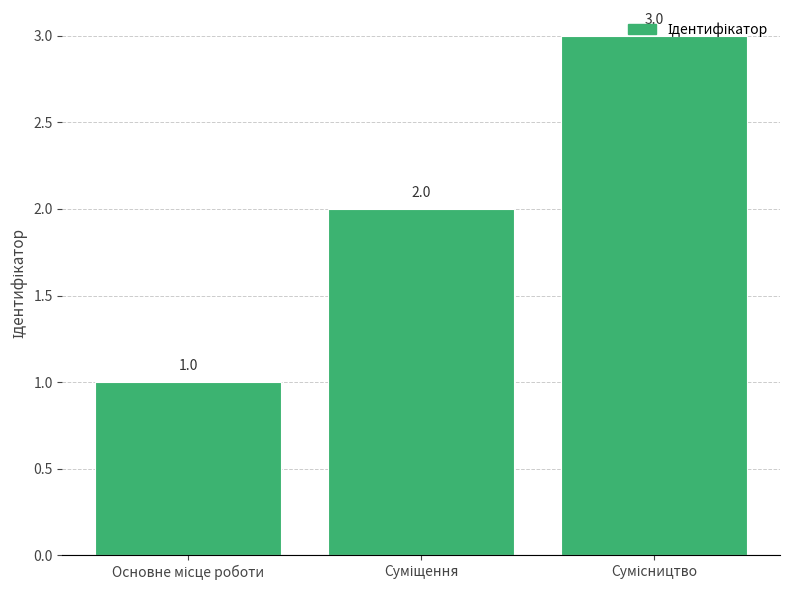

How many values are between 1 and 3?

3